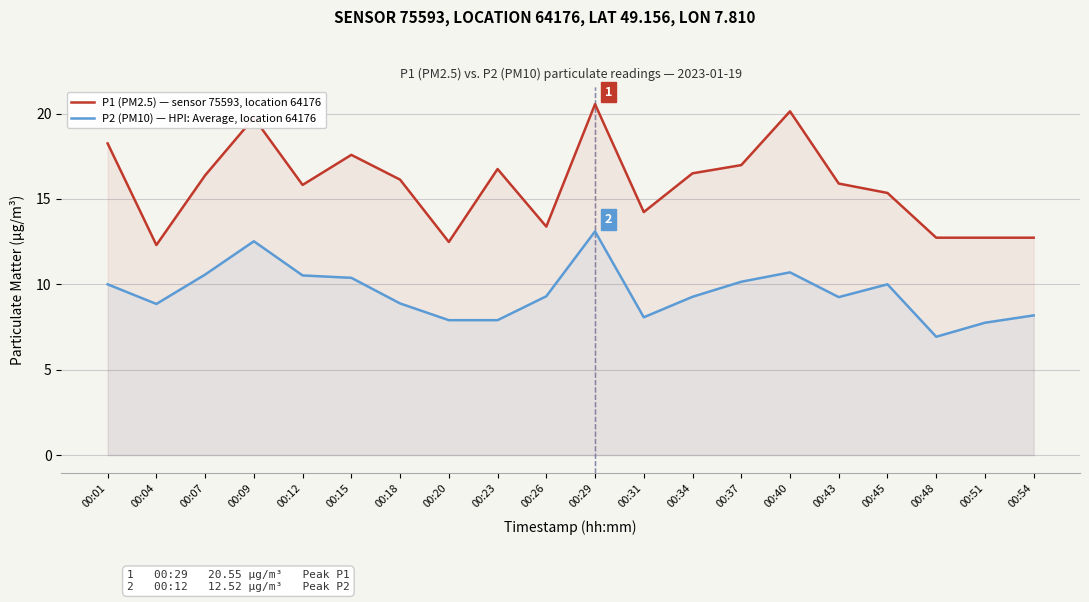

Where is the first local minimum for P1 (PM2.5) — sensor 75593, location 64176?

00:04